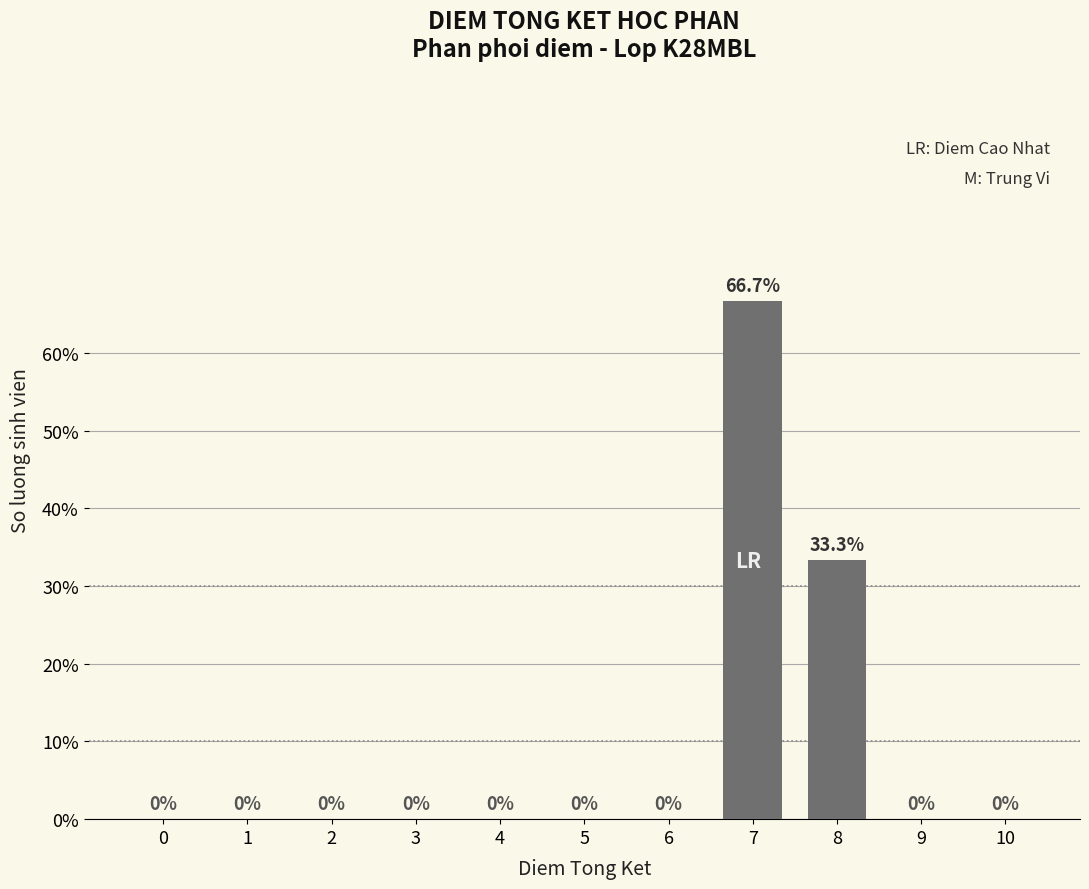

Reading left to right, what are all the values shown in this chart?

0=0.0	1=0.0	2=0.0	3=0.0	4=0.0	5=0.0	6=0.0	7=66.7	8=33.3	9=0.0	10=0.0